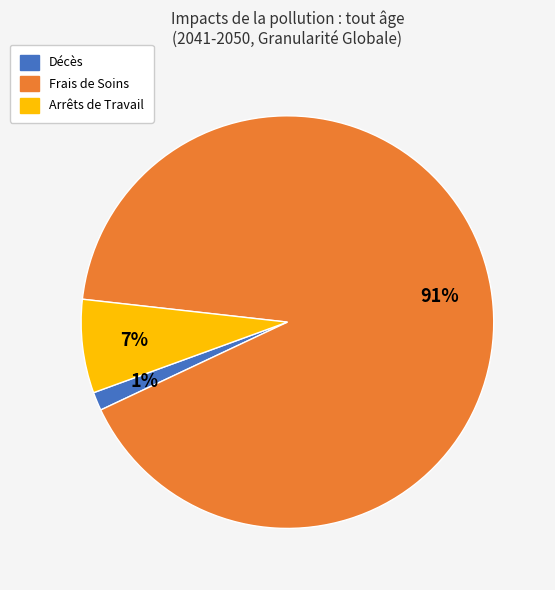

Is it true that Frais de Soins is 99% of the pie?

False